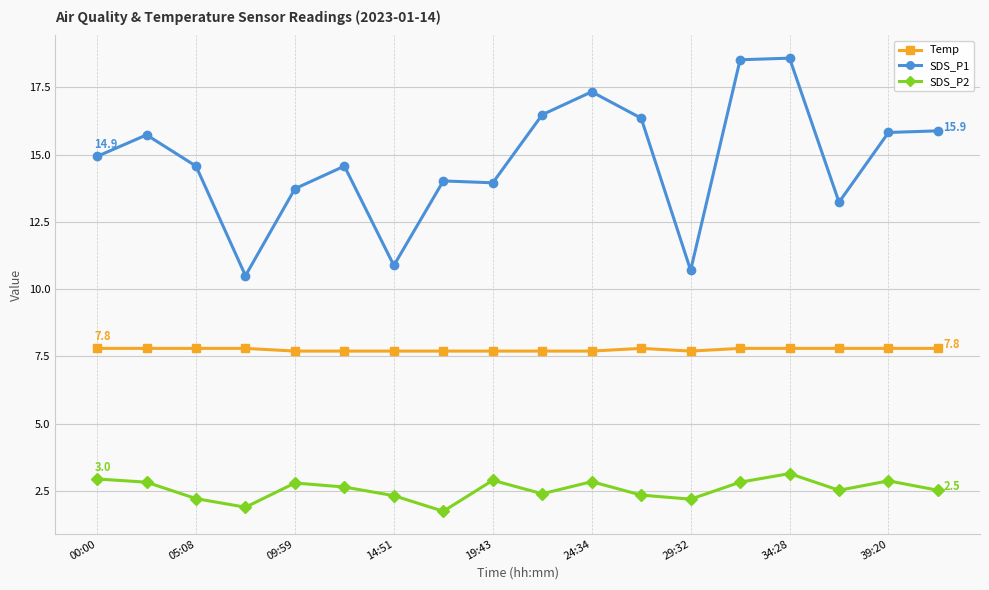

True or false: SDS_P2 has more than 1 points higher than both neighbors.

True